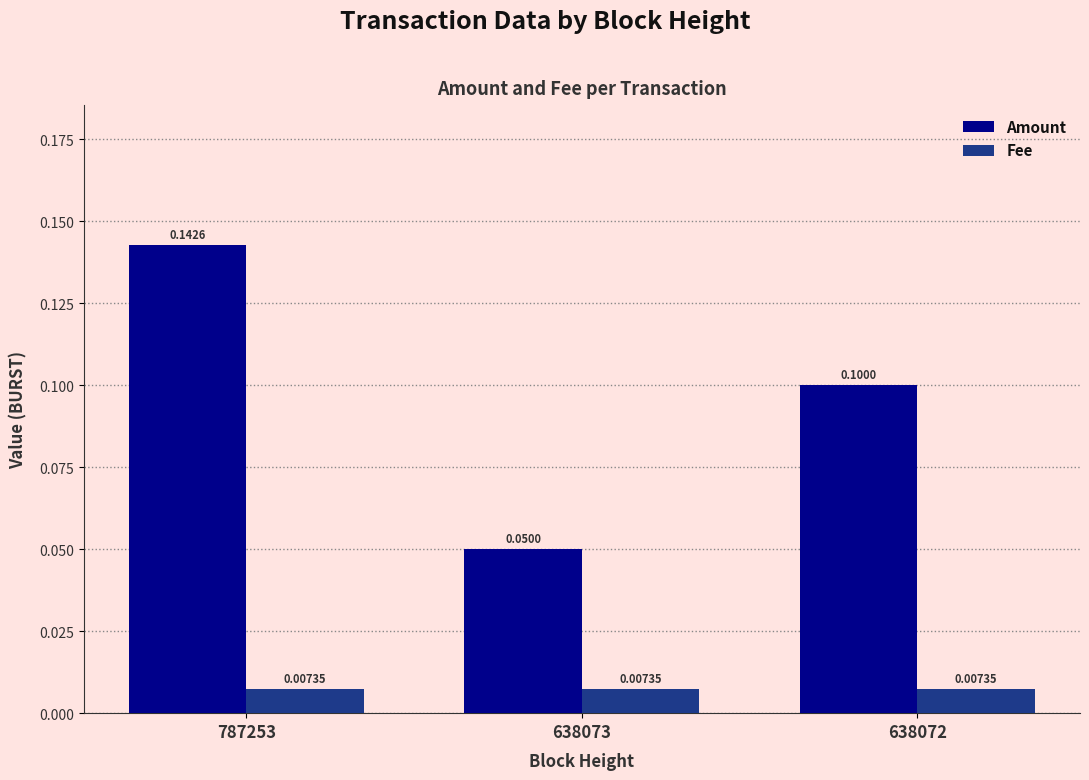

Between 638073 and 638072, which series saw the biggest shift?

Amount